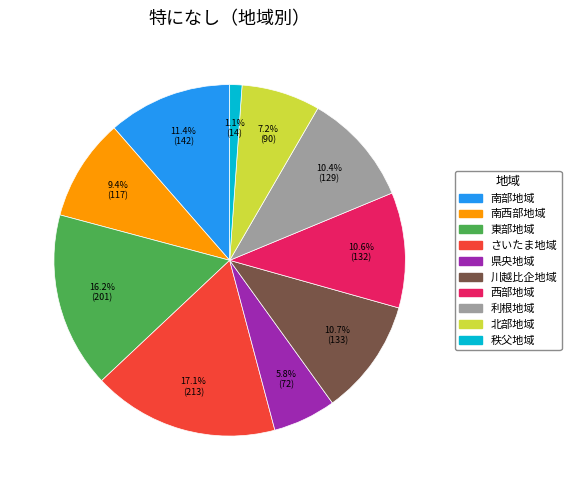

Between 北部地域 and さいたま地域, which is larger?

さいたま地域